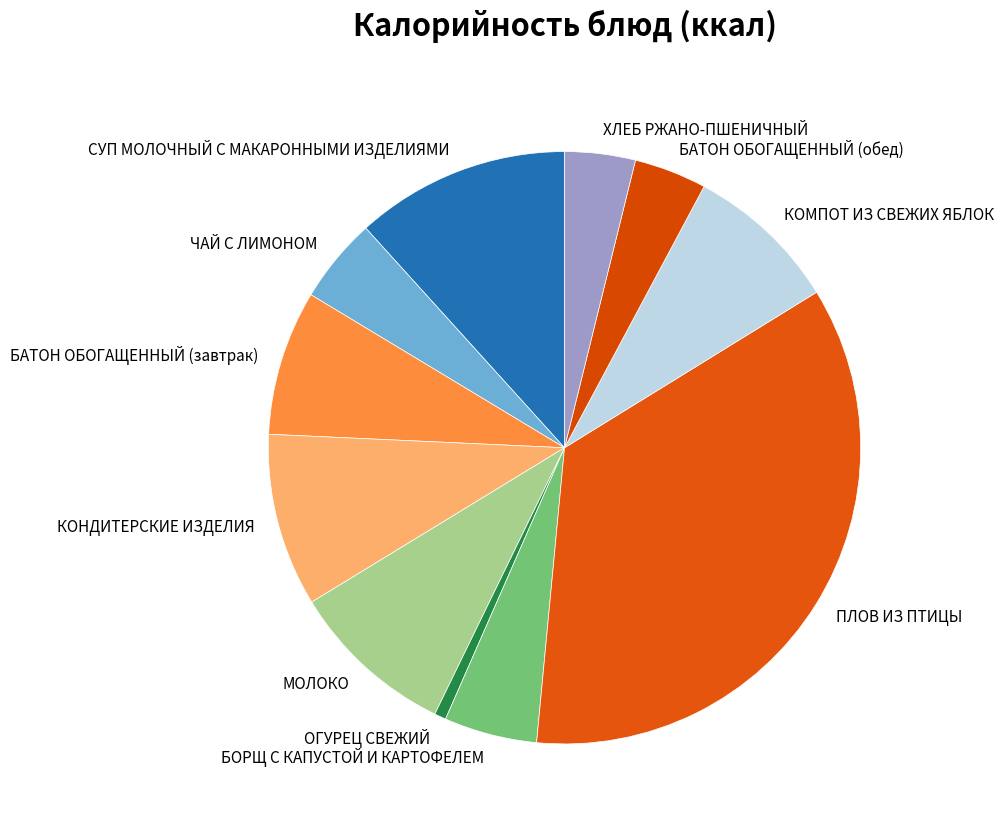

How many slices are in this pie chart?

11